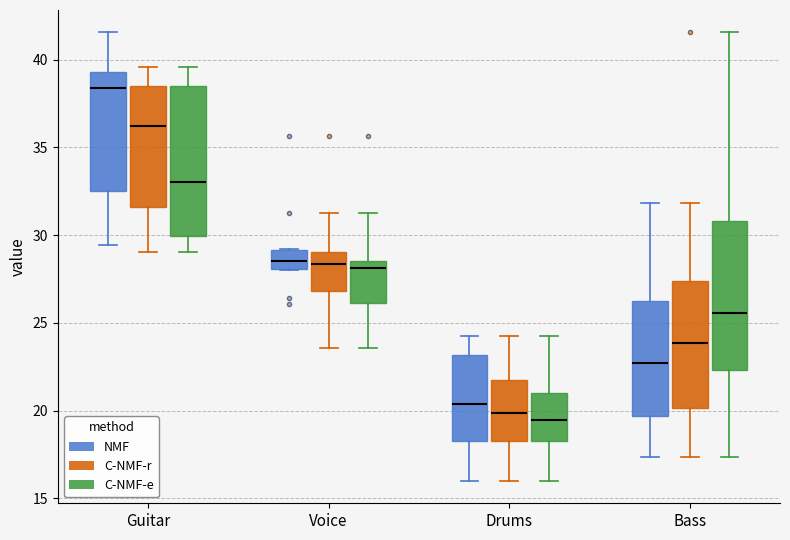

Where is the upper edge of the box for Guitar (C-NMF-e) on the y-axis? The values are not printed on the chart, so give them approximately, as read against the axis.

38.5